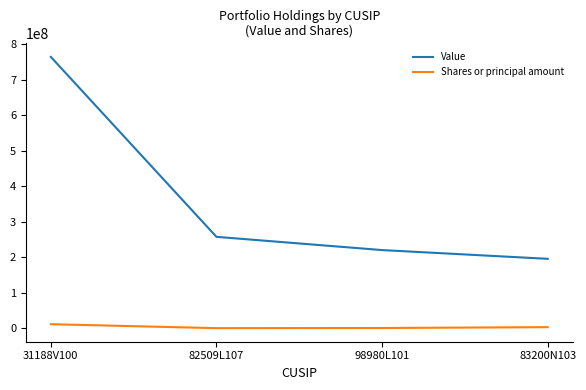

What is the total value across all series at 82509L107?

257453464